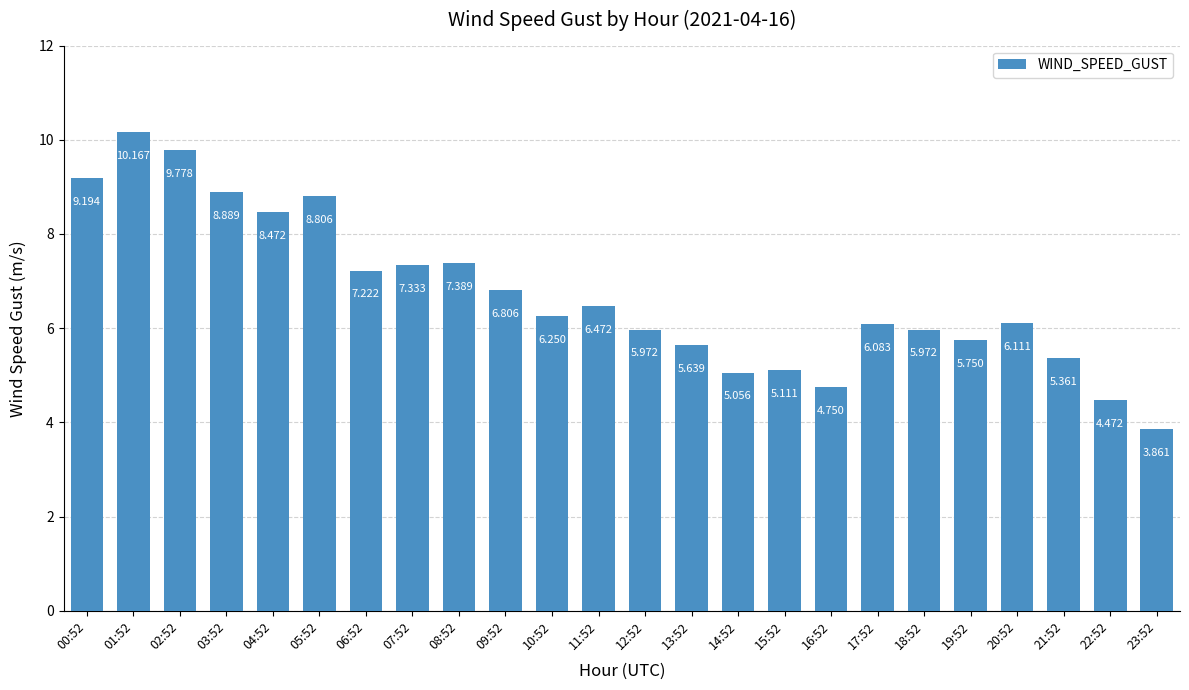

True or false: the data shows 4.5 at 22:52.

True